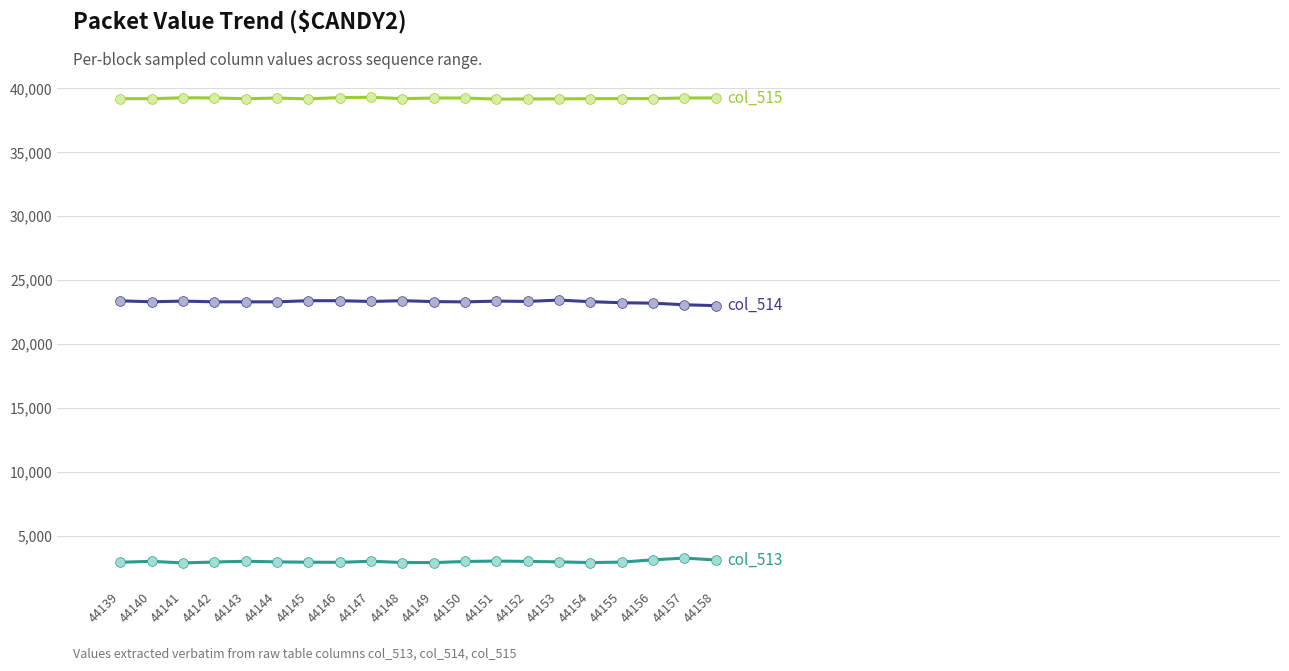

Count the number of categories in the chart.

20